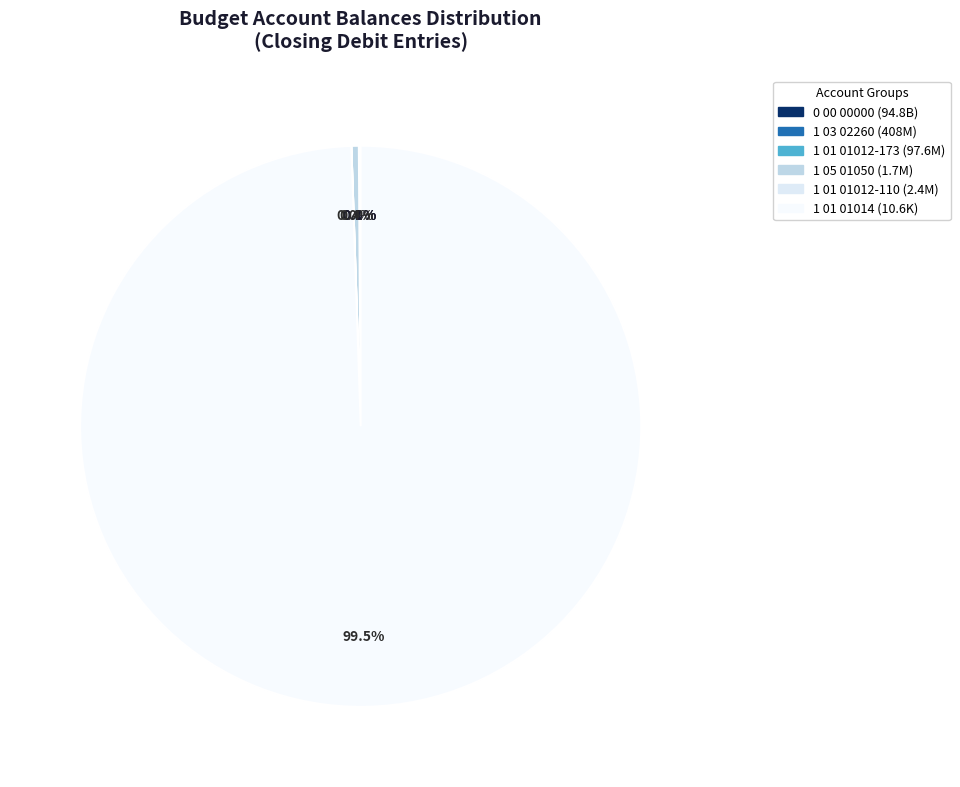

Which category accounts for the majority?

0 00 00000 00 0000 000